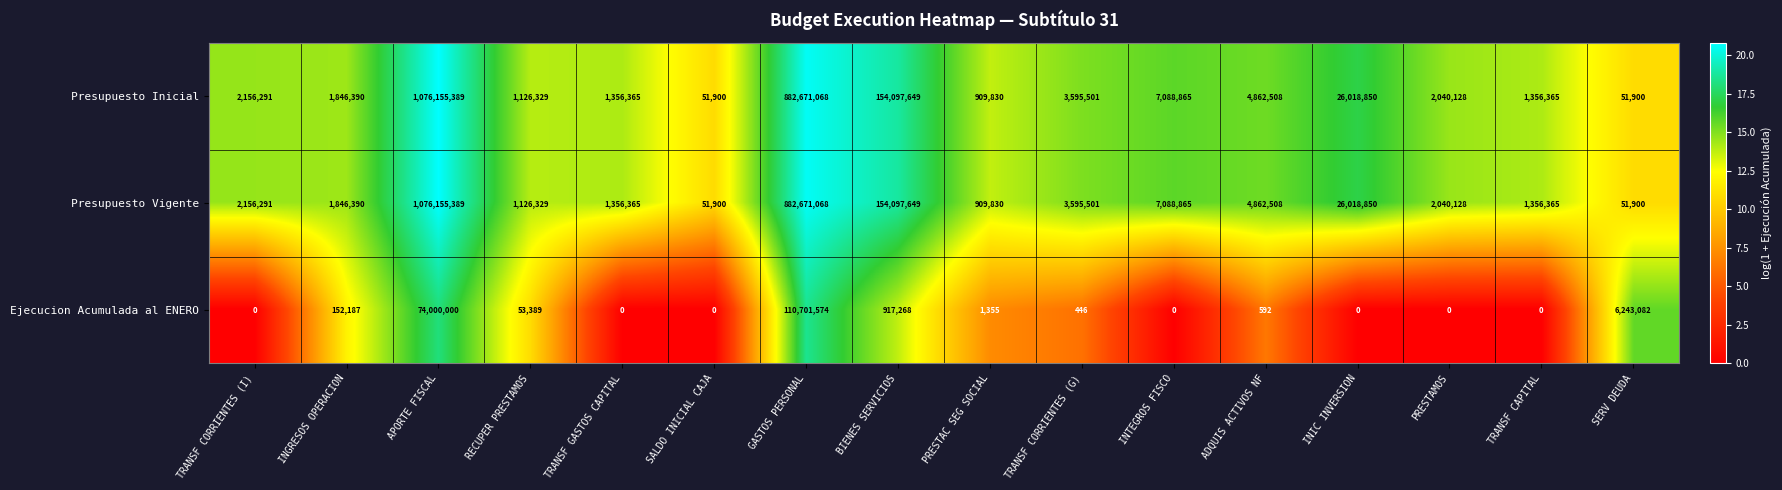

How many categories are shown in the chart?

16